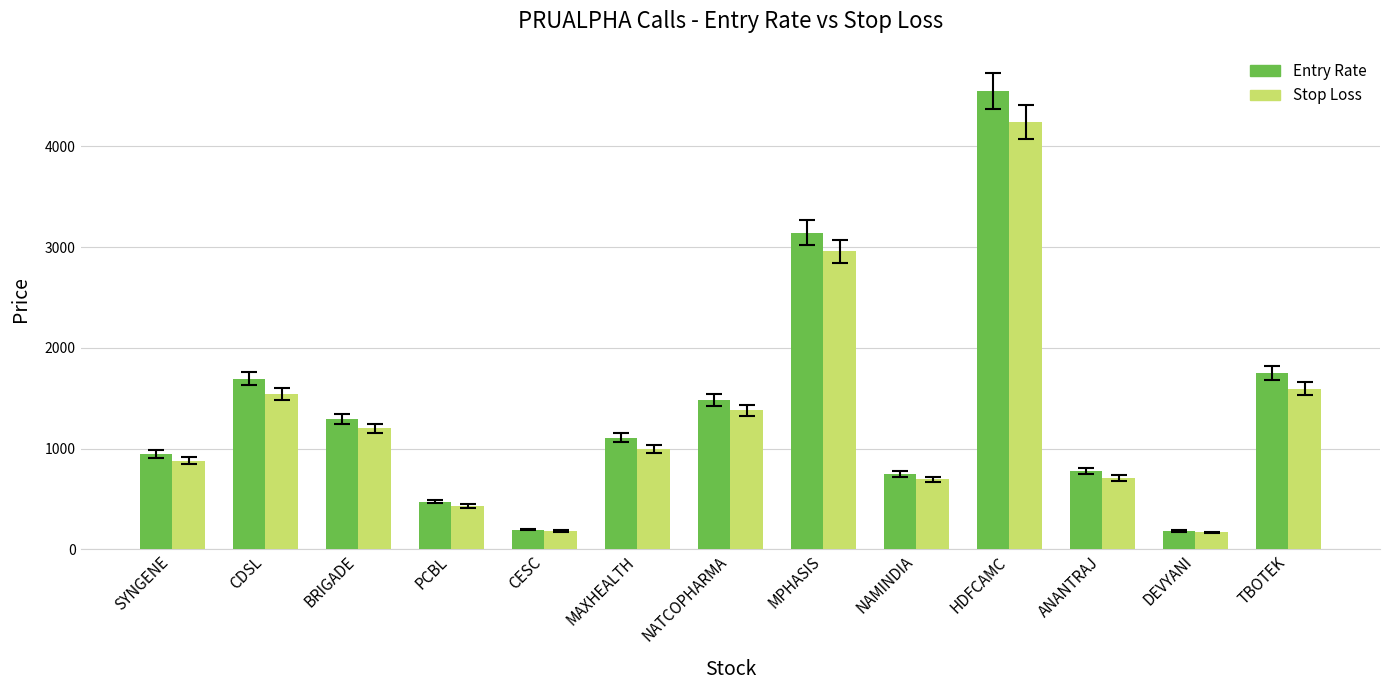

What is the label of the 11th bar from the right?

BRIGADE